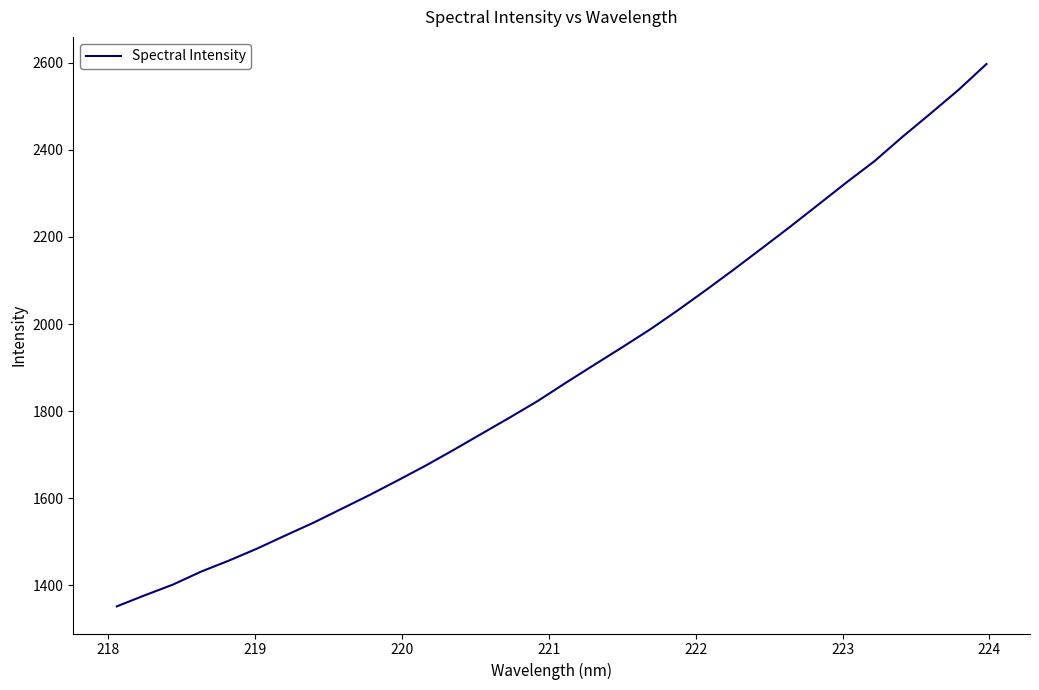

What is the difference between the maximum and second lowest values?

1219.4